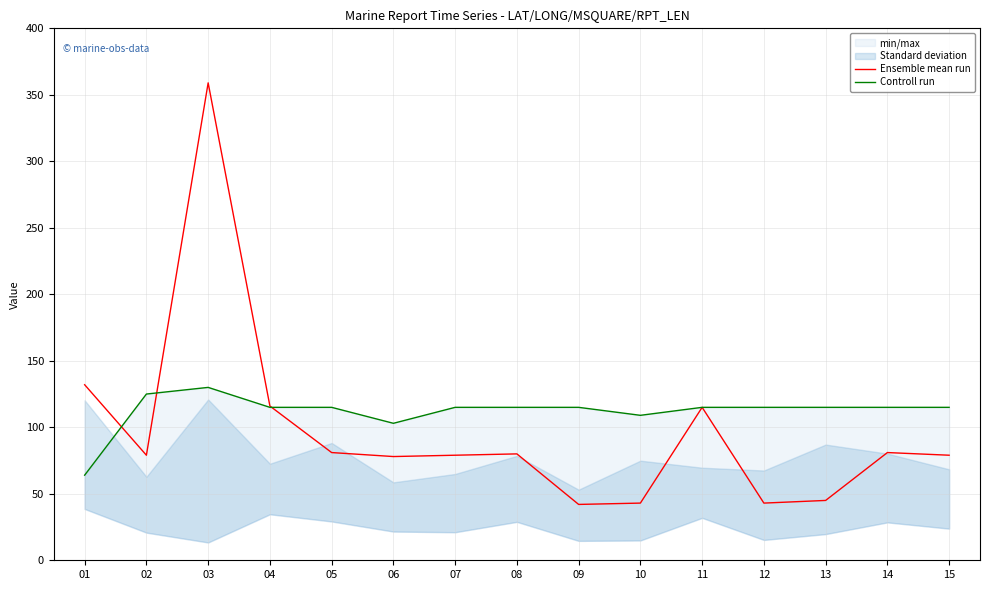

Does the chart have visible grid lines?

Yes